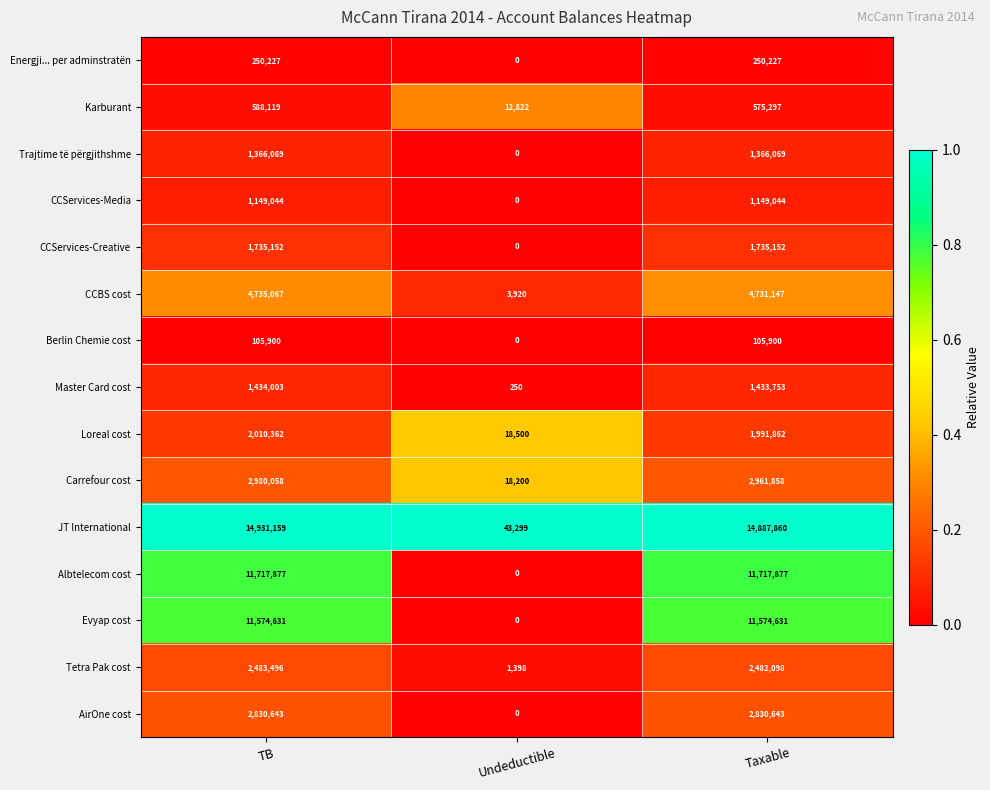

Between Undeductible and Taxable, which series saw the biggest shift?

JT International